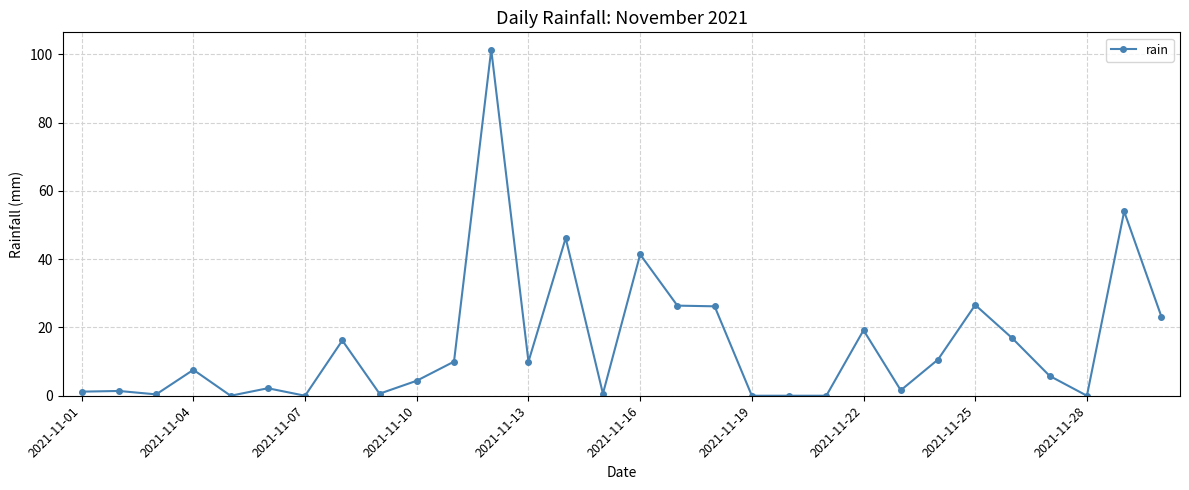

How many values exceed 7?

15